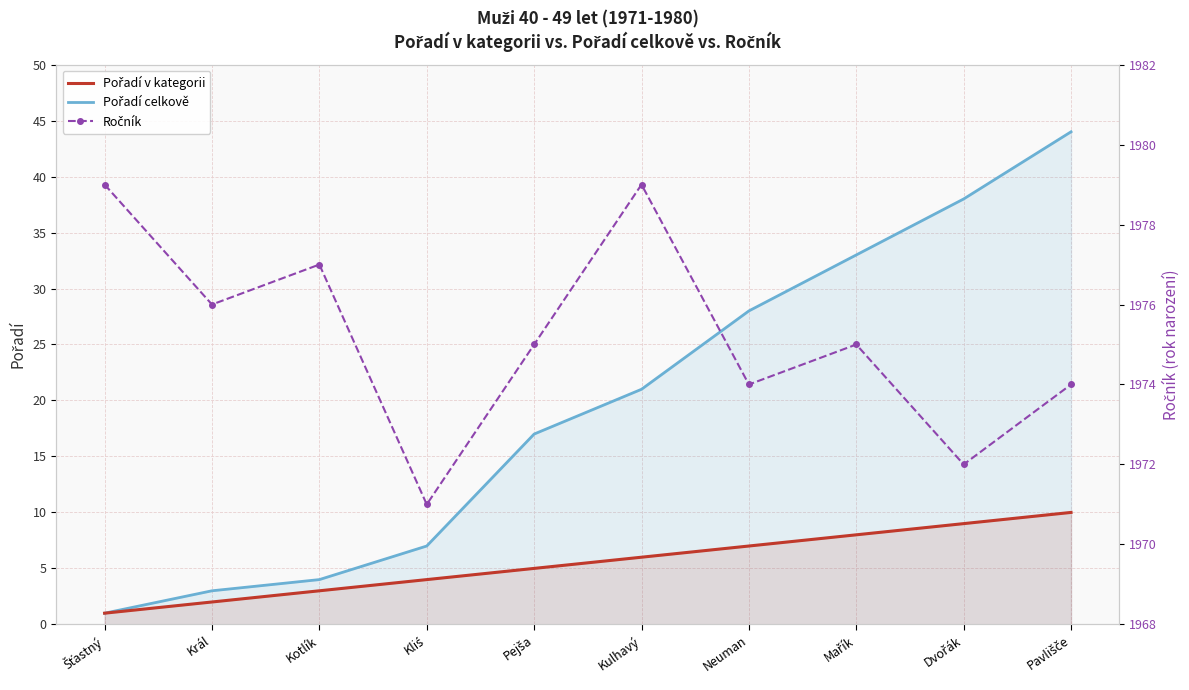

At how many categories does at least one series exceed 1618?

10